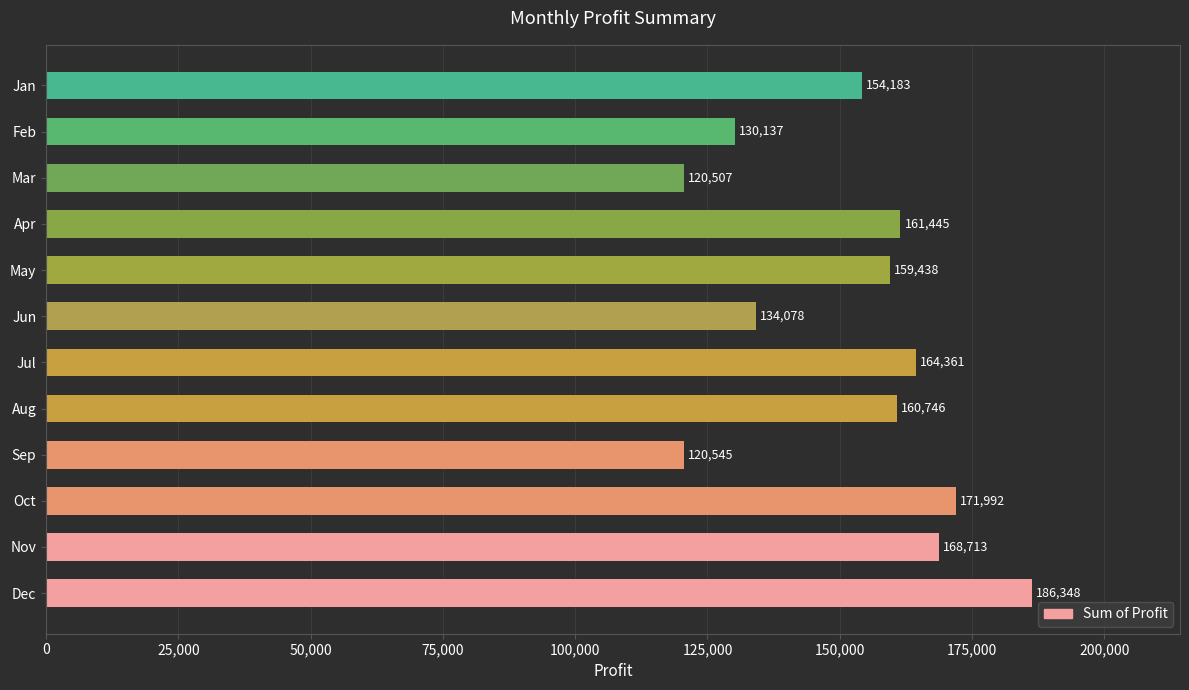

Reading bottom to top, what are all the values shown in this chart?

Dec=186348	Nov=168713	Oct=171992	Sep=120545	Aug=160746	Jul=164361	Jun=134078	May=159438	Apr=161445	Mar=120507	Feb=130137	Jan=154183